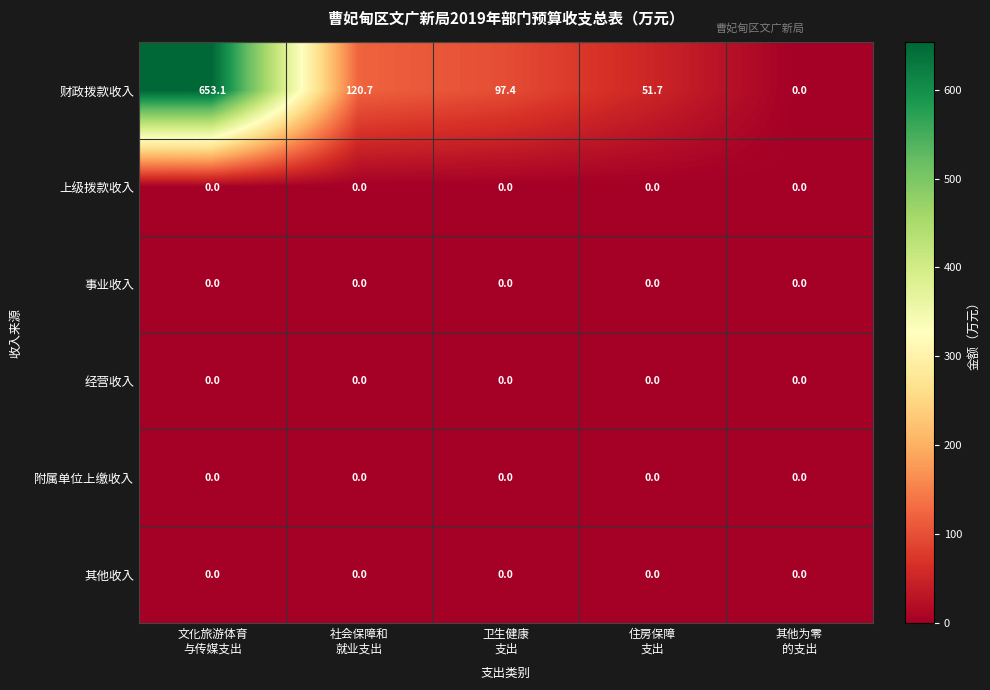

Which series has the largest total across all categories?

财政拨款收入